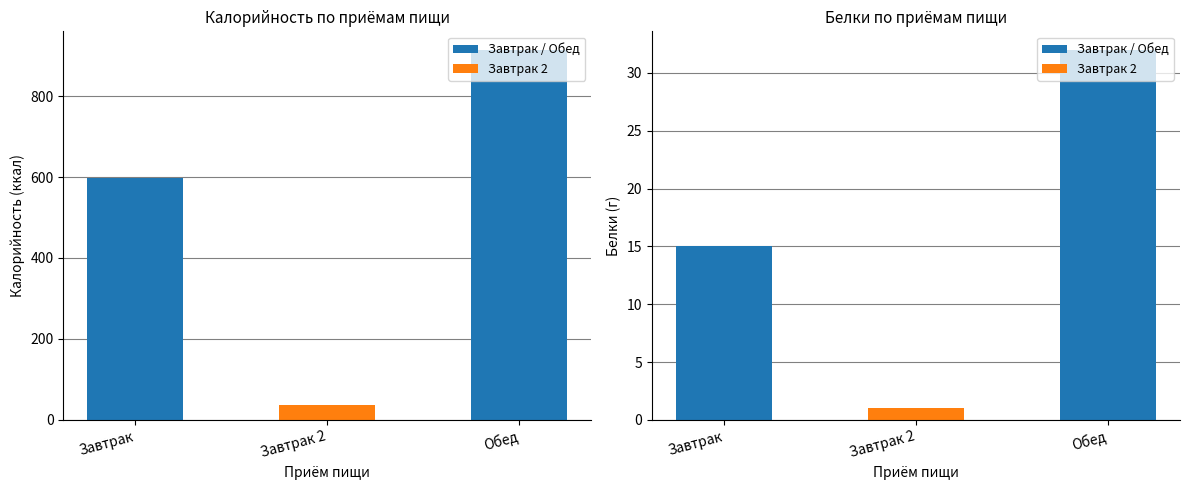

Rank the categories by Калорийность value from lowest to highest.

Завтрак 2, Завтрак, Обед